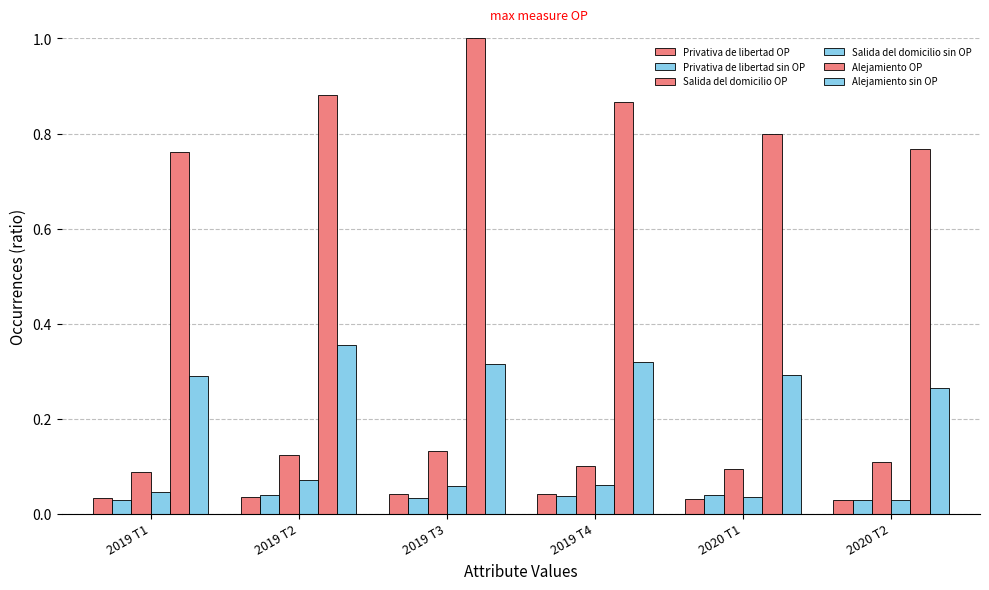

How many bars are there in total?

36